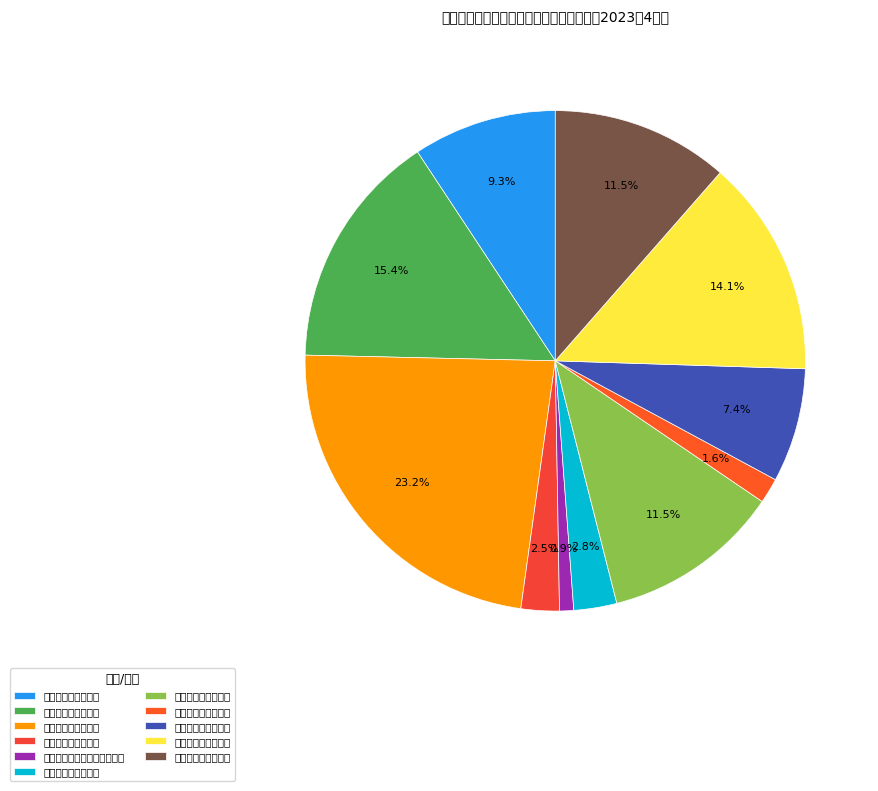

How many segments does this pie chart have?

11